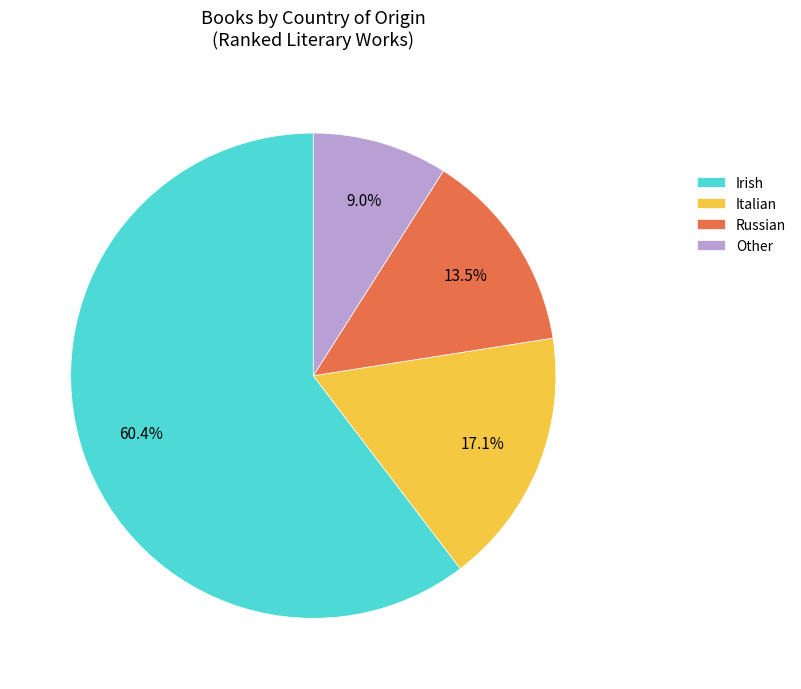

To the nearest percent, what portion does Other represent?

9%